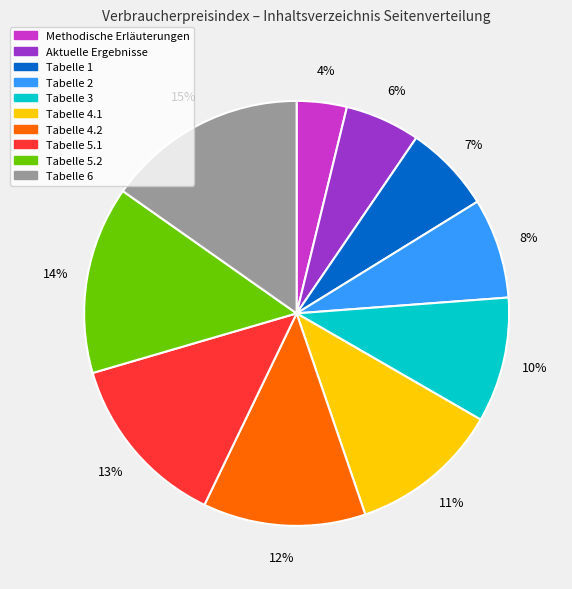

Between Tabelle 5.2 and Tabelle 6, which is larger?

Tabelle 6